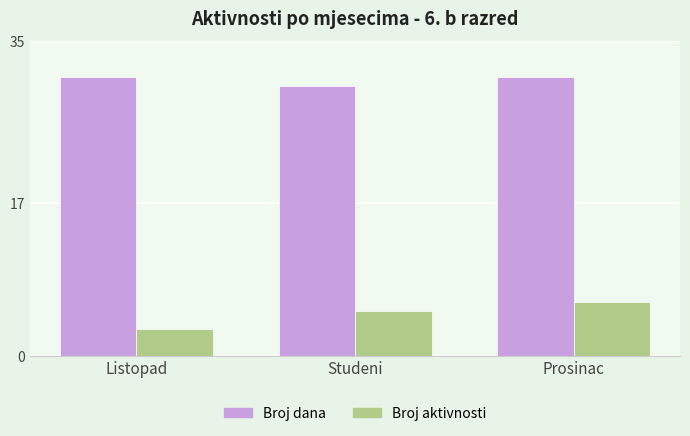

Rank the series by their maximum value, from lowest to highest.

Broj aktivnosti, Broj dana